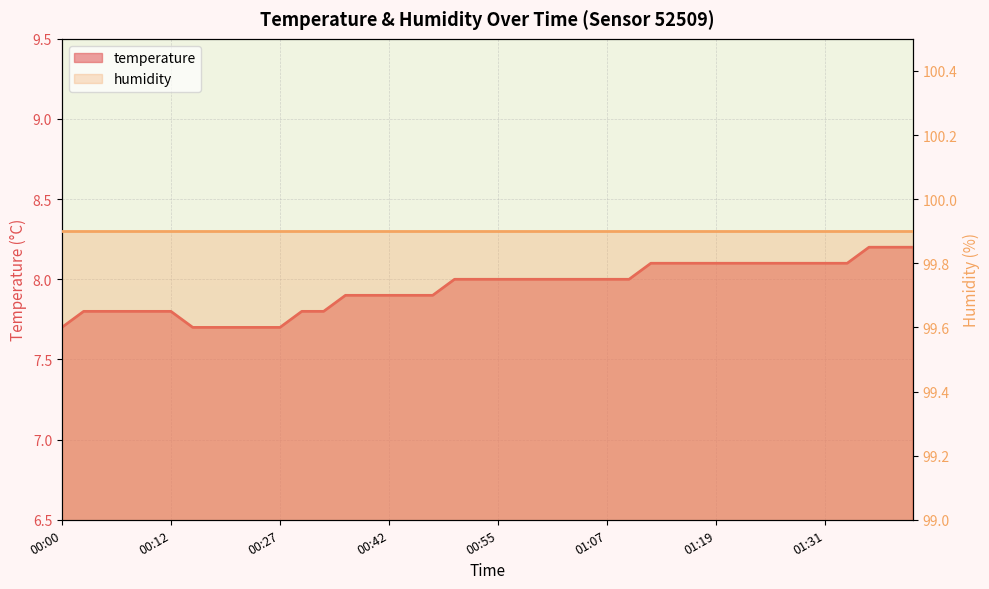

How many values are between 7 and 8?

27